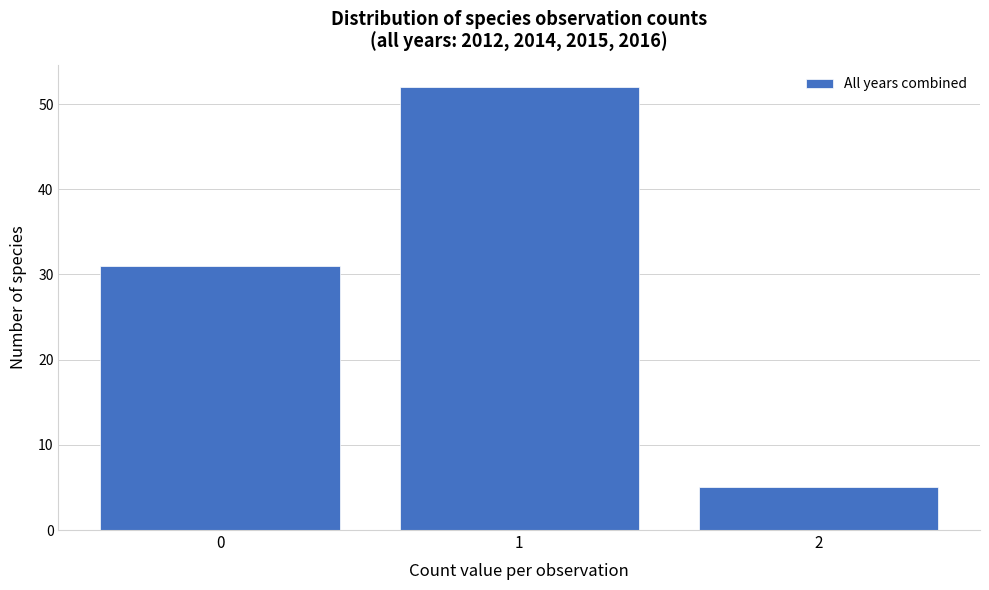

How tall is the bar that spans 1.5 to 2.5 on the x-axis? The values are not printed on the chart, so give them approximately, as read against the axis.

5